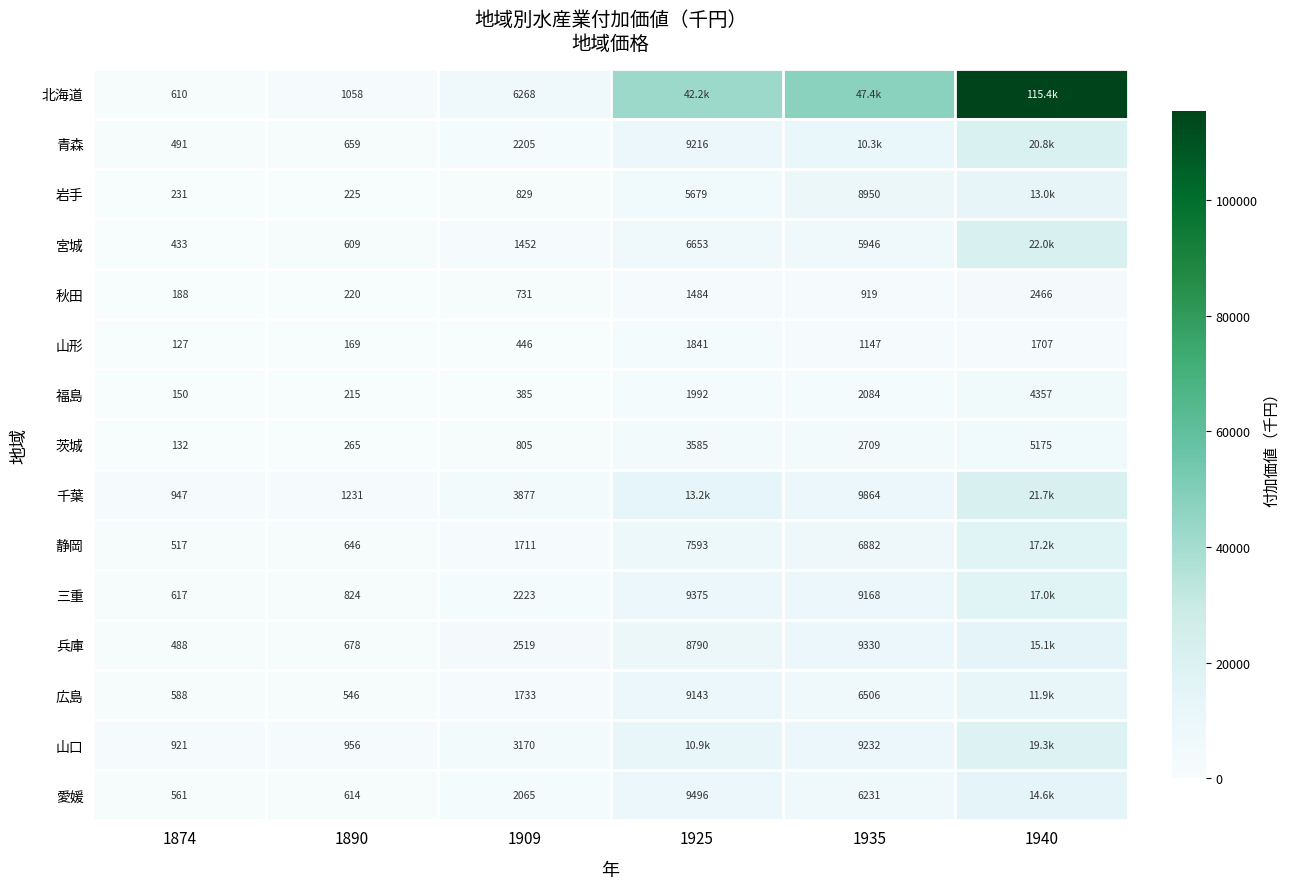

Rank the series at 1909 from lowest to highest value.

福島, 山形, 秋田, 茨城, 岩手, 宮城, 静岡, 広島, 愛媛, 青森, 三重, 兵庫, 山口, 千葉, 北海道